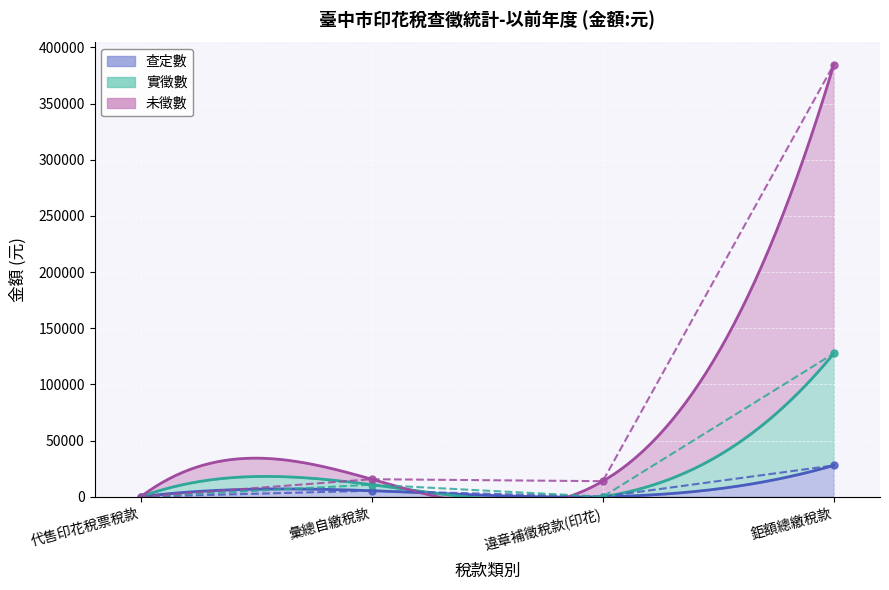

Reading left to right, what are all the values shown in this chart?

查定數: 代售印花稅票稅款=0	彙總自繳稅款=5359	違章補徵稅款(印花)=0	鉅額總繳稅款=27882
實徵數: 代售印花稅票稅款=0	彙總自繳稅款=10718	違章補徵稅款(印花)=0	鉅額總繳稅款=127527
未徵數: 代售印花稅票稅款=0	彙總自繳稅款=15602	違章補徵稅款(印花)=13836	鉅額總繳稅款=384745